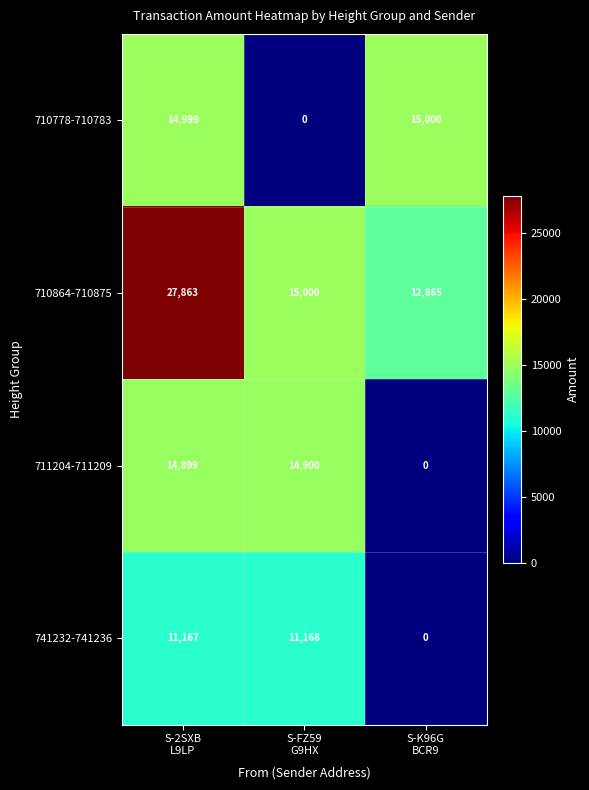

Which series has the largest range (max minus min)?

710778-710783